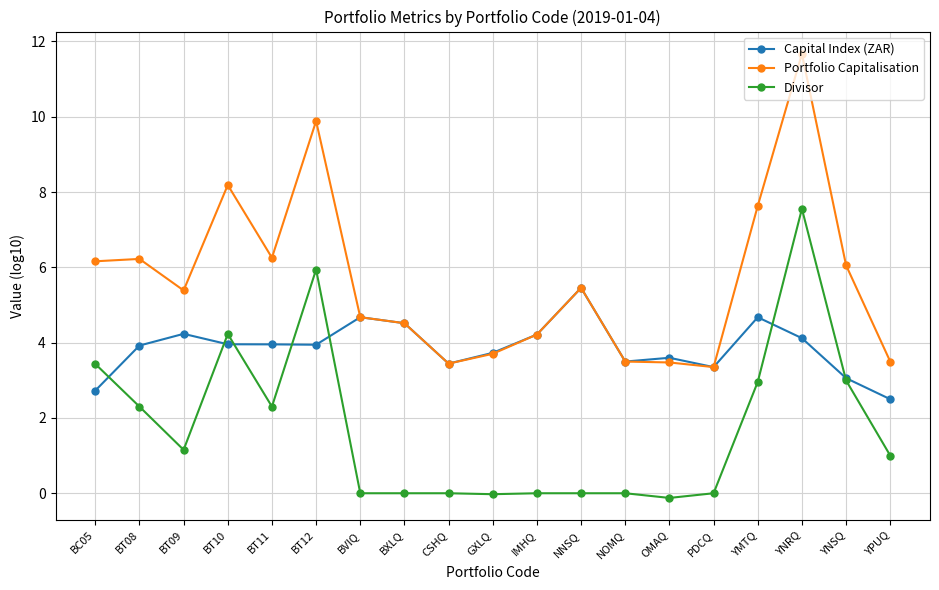

What is the greatest value displayed?

11.7